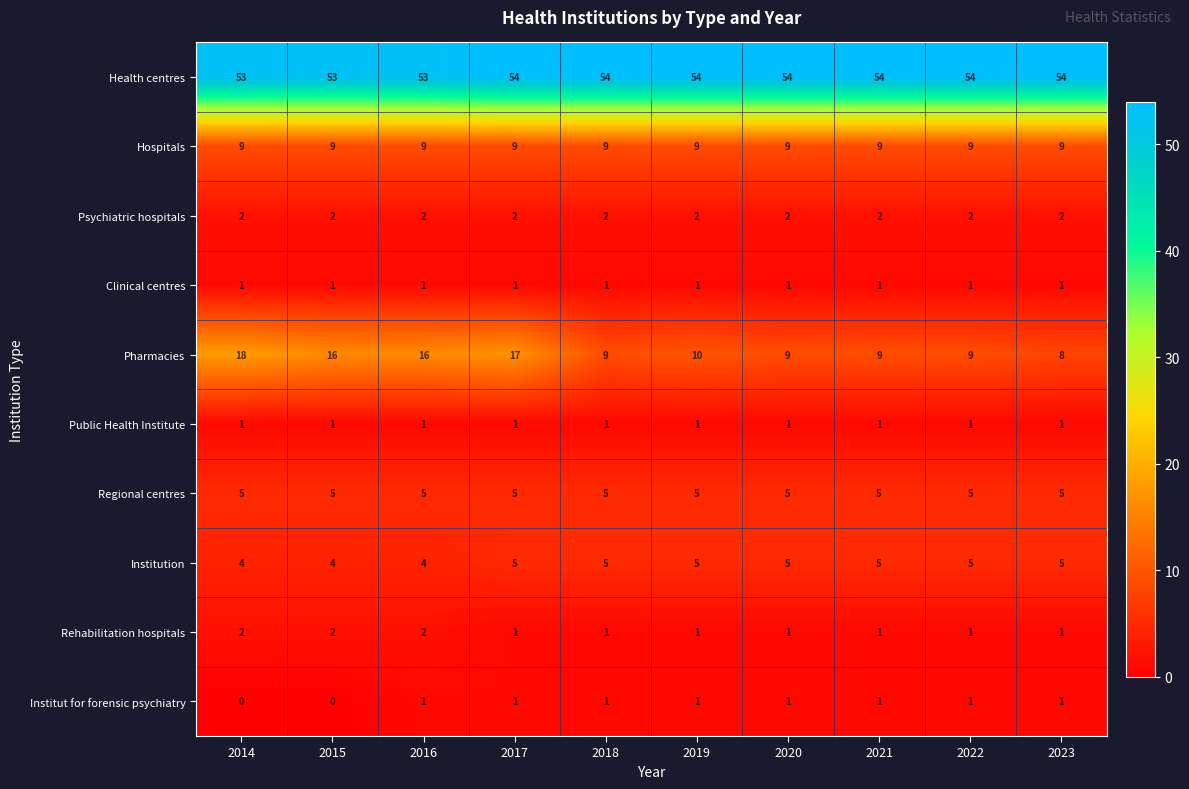

What is the sum of the Pharmacies values at 2021 and 2014?

27